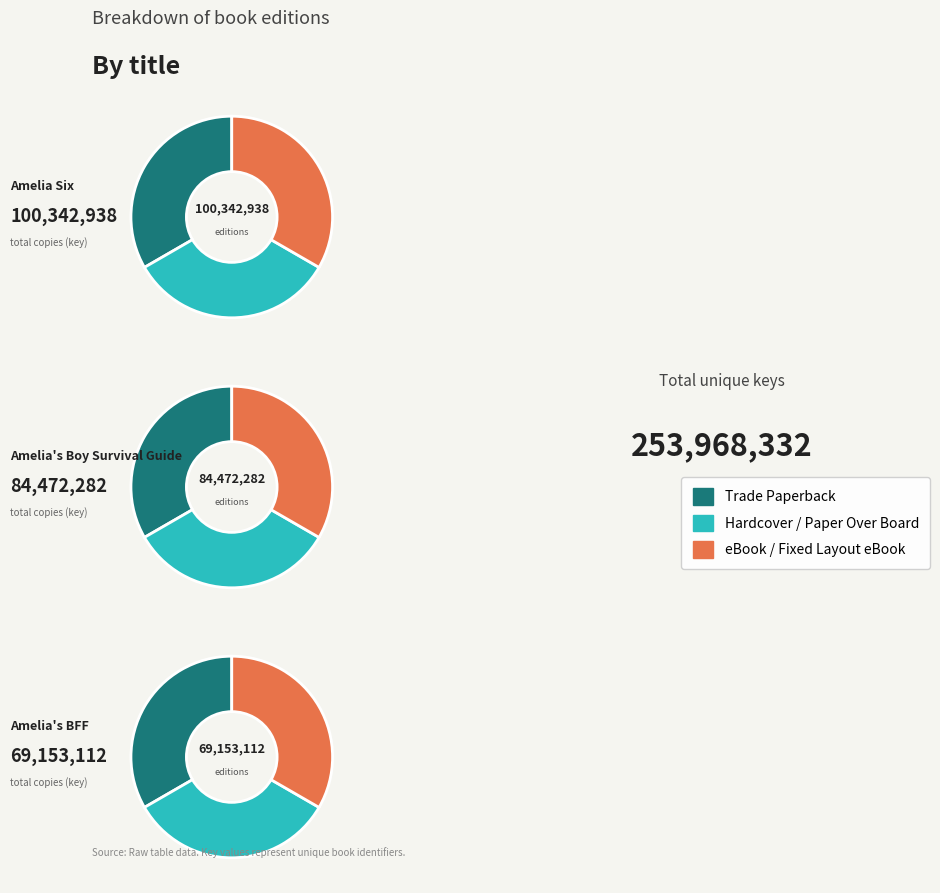

What is the largest slice in the pie chart?

Amelia Six